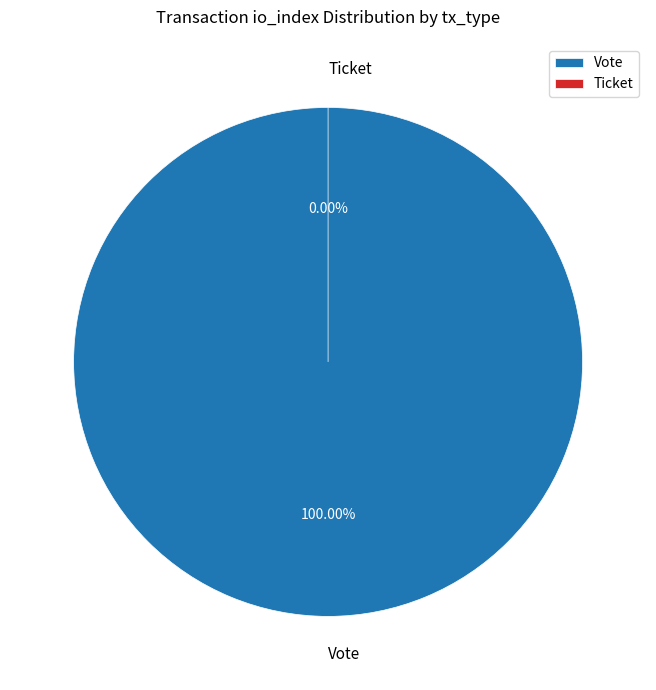

Combined, do Vote and Ticket account for over 50%?

Yes